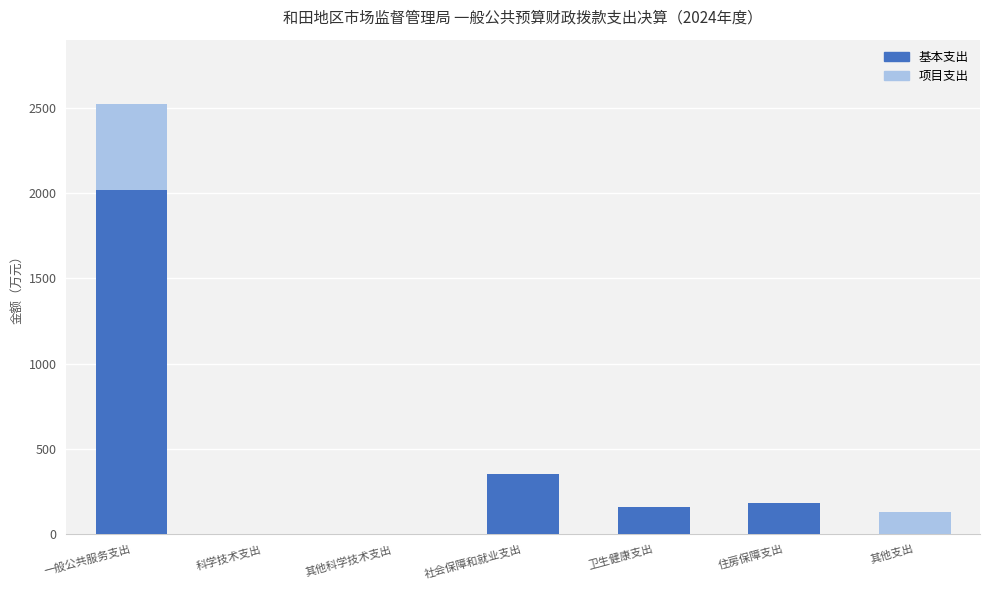

The 基本支出 series shows 0.0 at 科学技术支出. True or false?

True